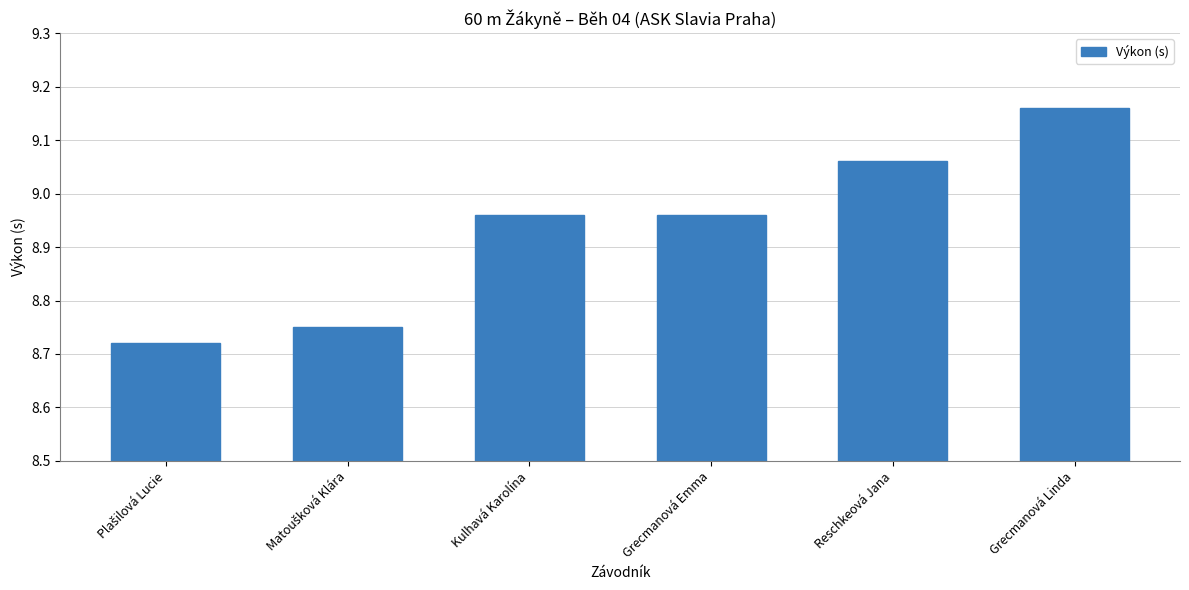

How many bars are there in total?

6